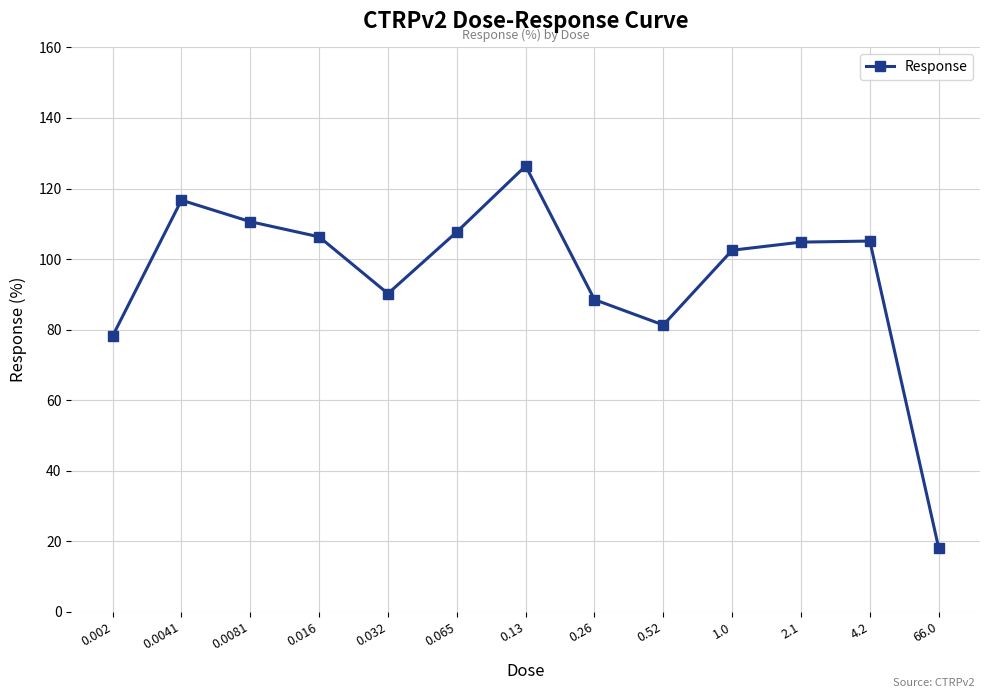

What is the greatest value displayed?

126.4